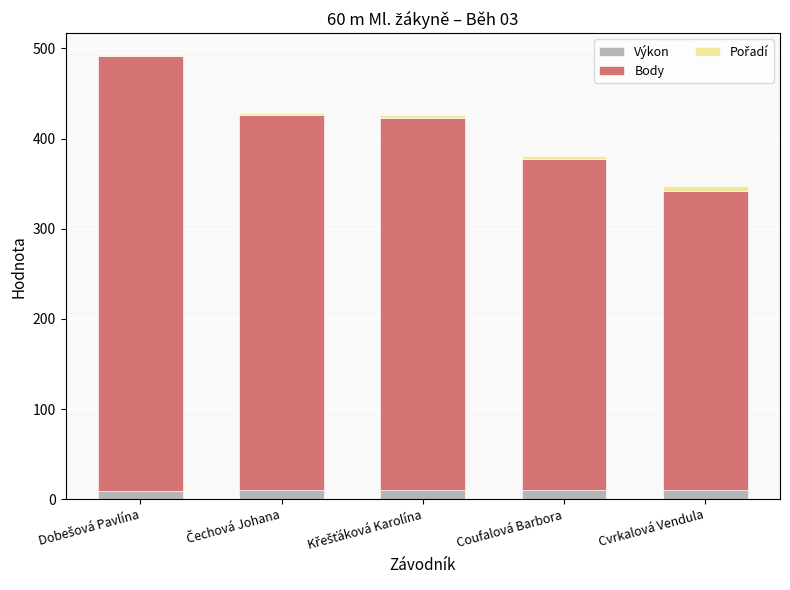

What is the sum of all Výkon values?

48.5